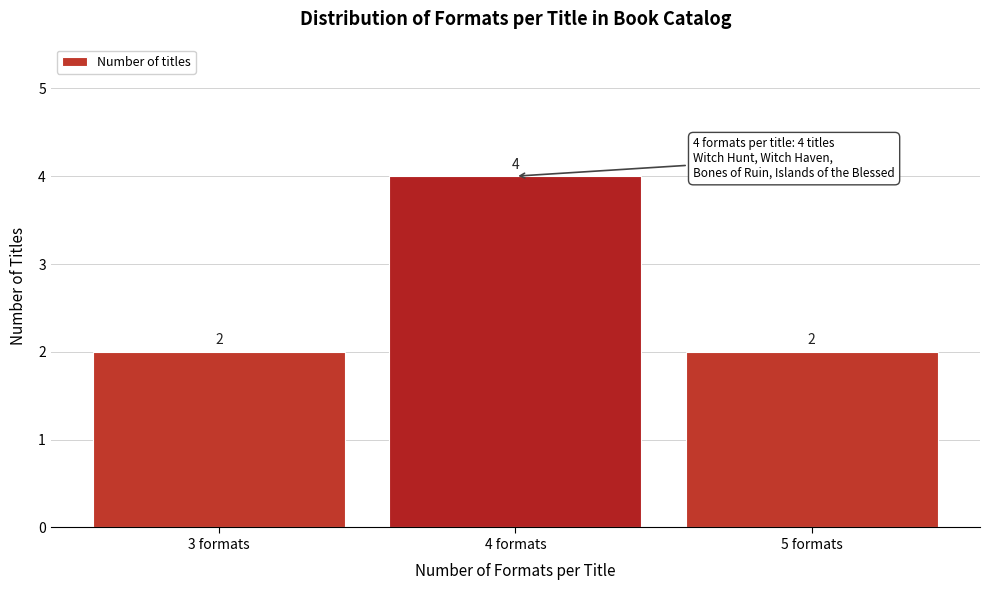

Reading left to right, what are all the values shown in this chart?

3 formats=2	4 formats=4	5 formats=2